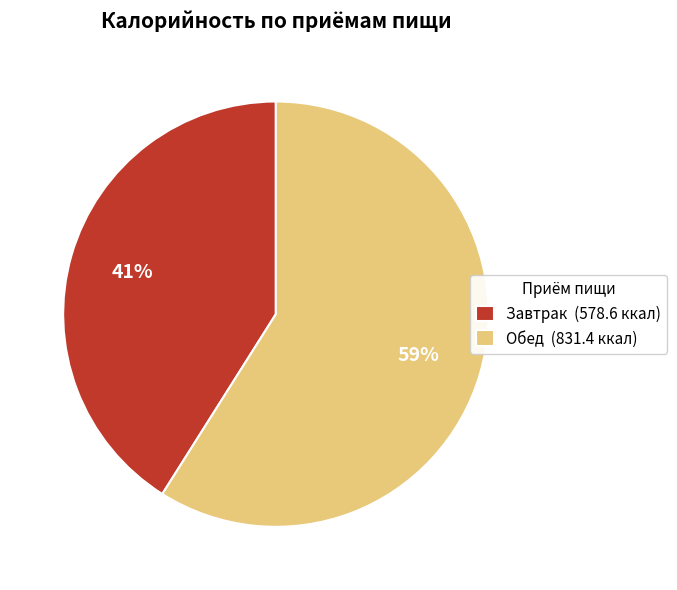

Approximately how many times larger is the value at Завтрак (578.6 ккал) compared to Обед (831.4 ккал)?

0.7